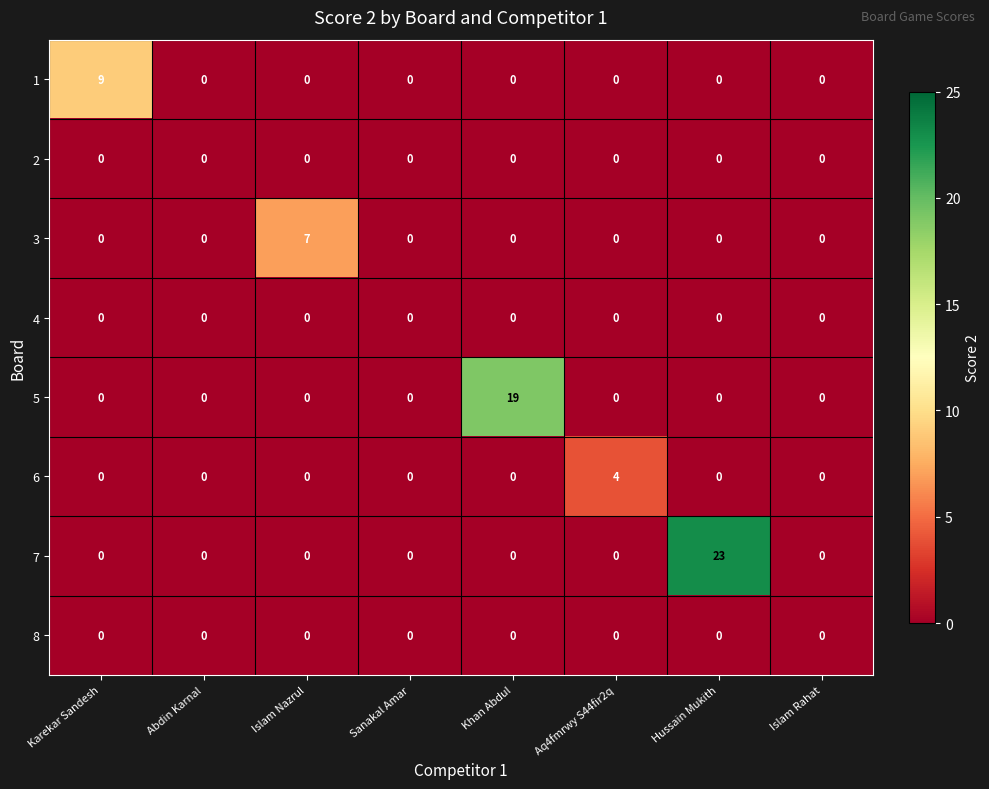

Count the number of categories in the chart.

8